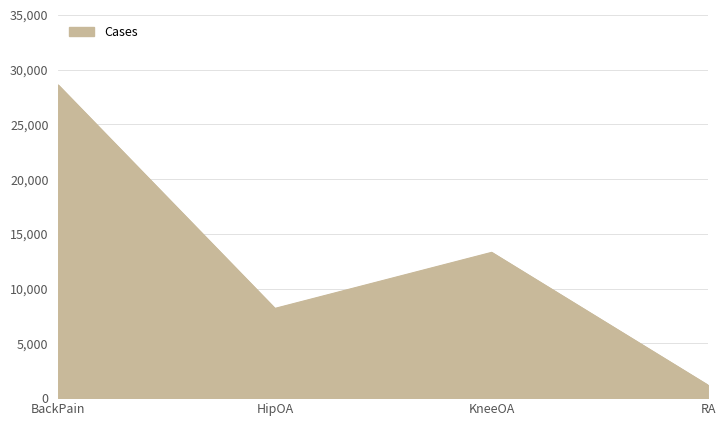

True or false: the data has more than 2 interior local peaks.

False